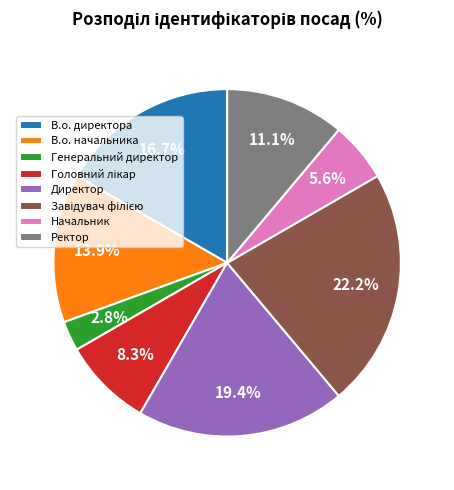

Combined, do Директор and В.о. директора account for over 50%?

No